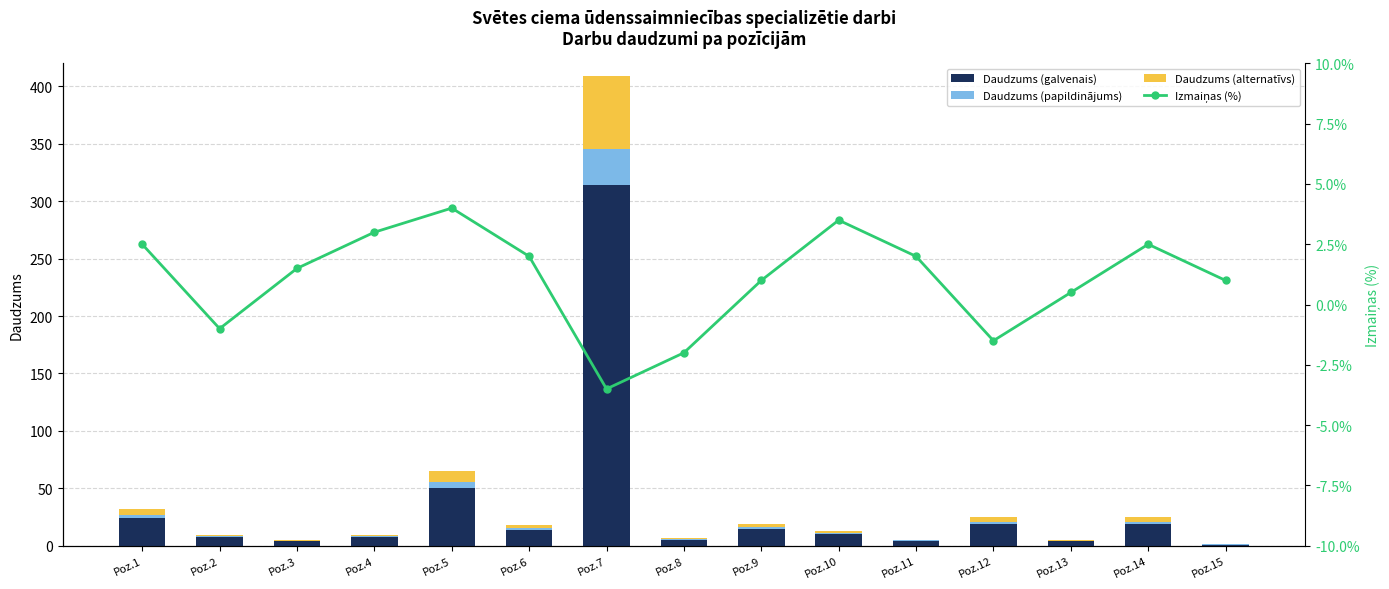

At which label does Daudzums (galvenais) reach its peak?

Poz.7